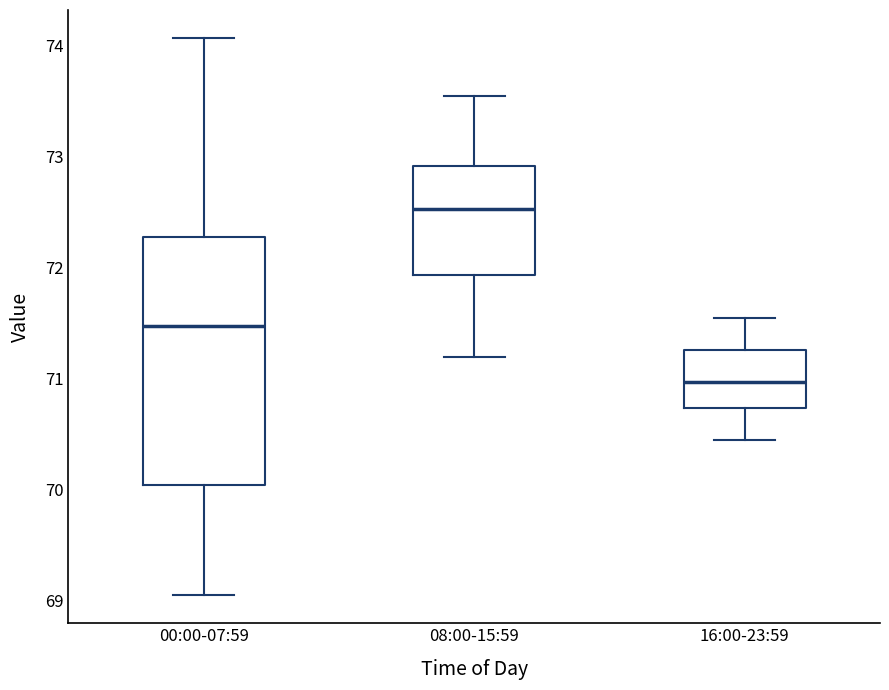

Reading left to right, transcribe this box plot: for each box, give where its median line is, the range the box spans, and where its two whiskers end, as read against the y-axis. The values are not printed on the chart, so give them approximately, as read against the axis.

00:00-07:59: median 71.5, box 70.0 to 72.3, whiskers 69.1 to 74.1
08:00-15:59: median 72.5, box 71.9 to 72.9, whiskers 71.2 to 73.6
16:00-23:59: median 71.0, box 70.7 to 71.3, whiskers 70.5 to 71.6